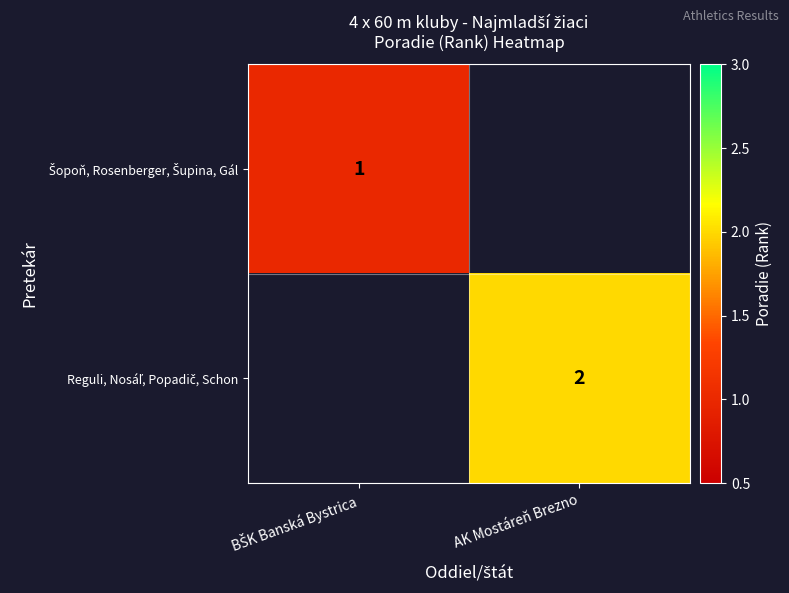

True or false: Reguli, Nosáľ, Popadič, Schon has a value of 2.0 at AK Mostáreň Brezno.

True